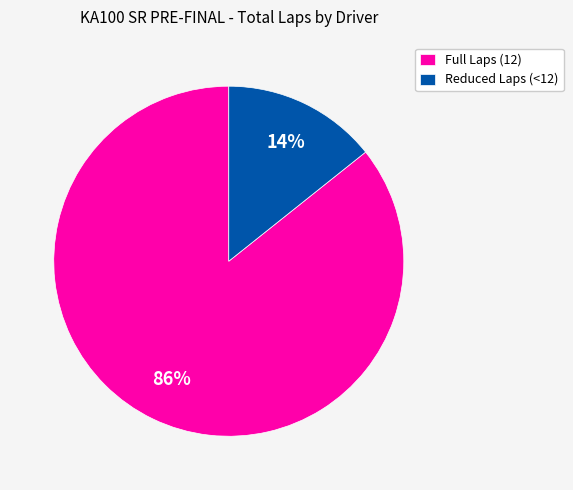

Rank the categories by value from lowest to highest.

Reduced Laps (<12), Full Laps (12)